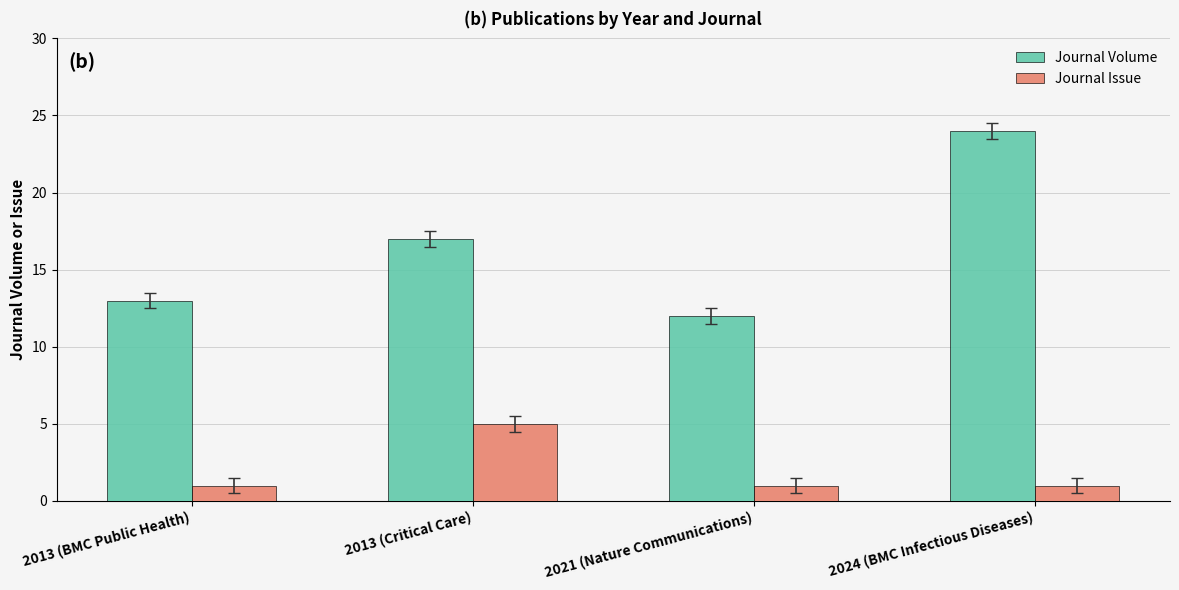

What is the maximum value shown in the chart?

24